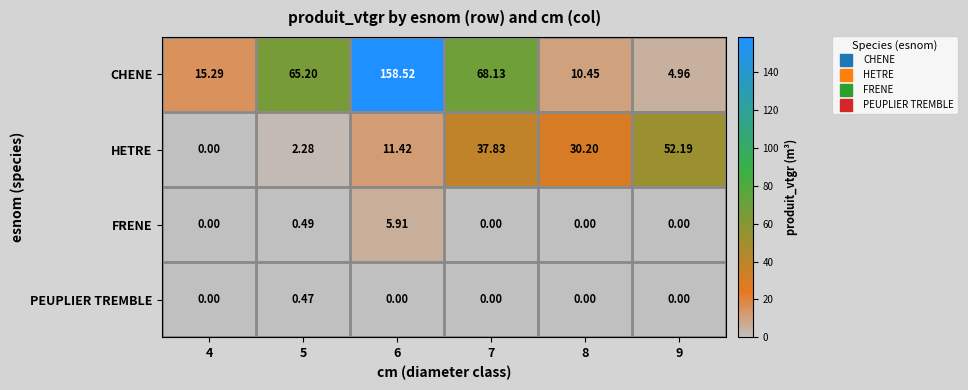

Rank the series by their maximum value, from lowest to highest.

PEUPLIER TREMBLE, FRENE, HETRE, CHENE